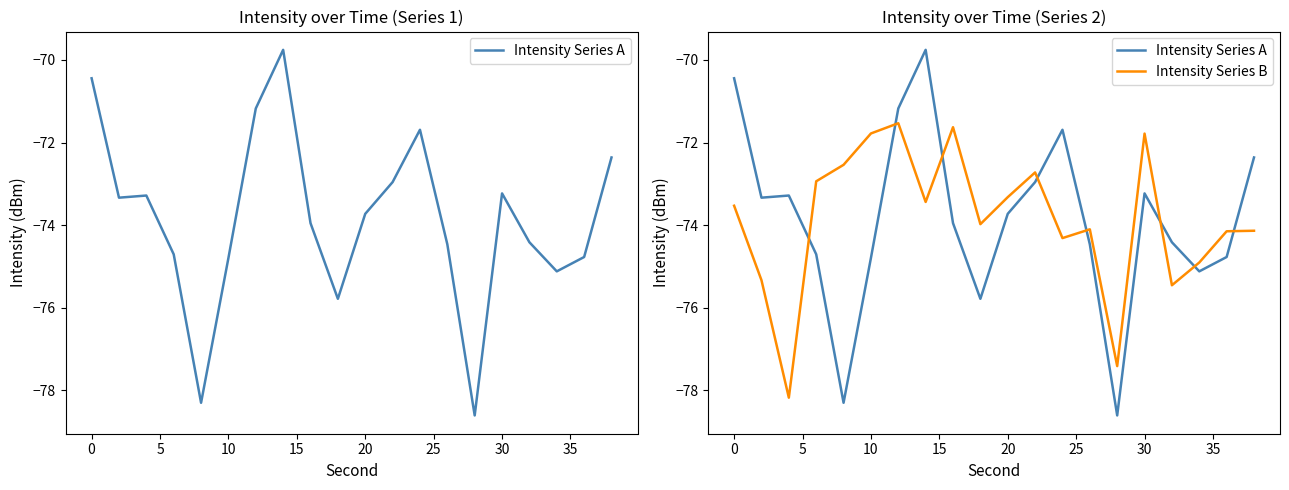

Which series has the largest range (max minus min)?

Intensity Series A